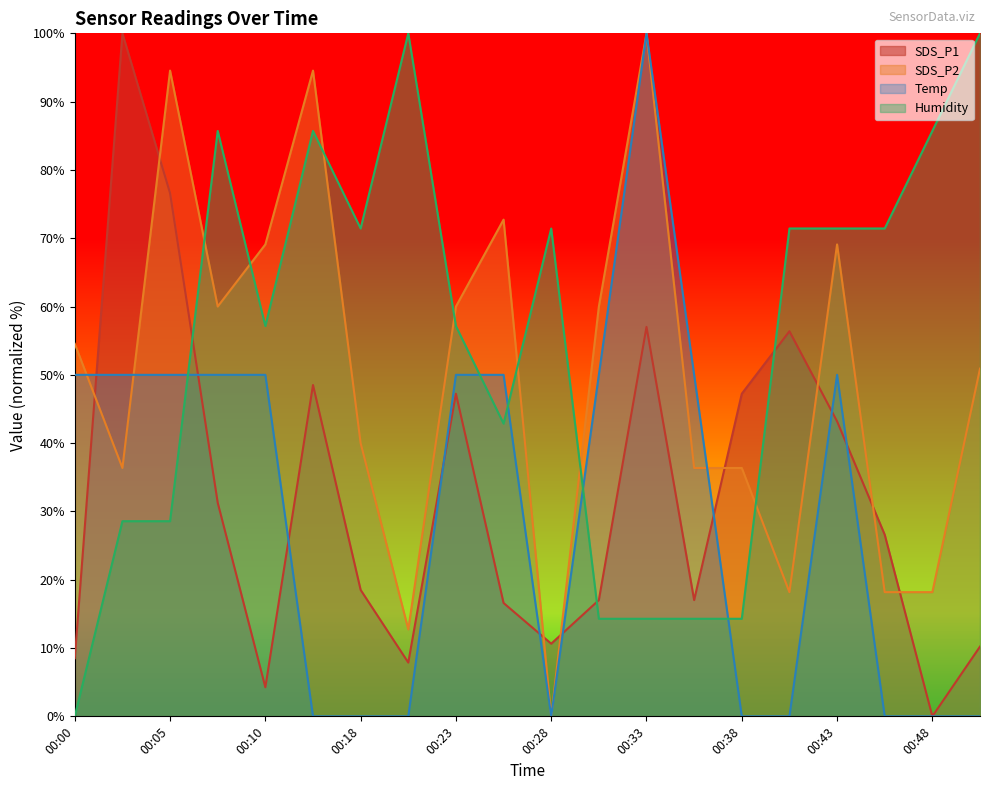

What is the difference between the highest and lowest values at 00:43?

28.2